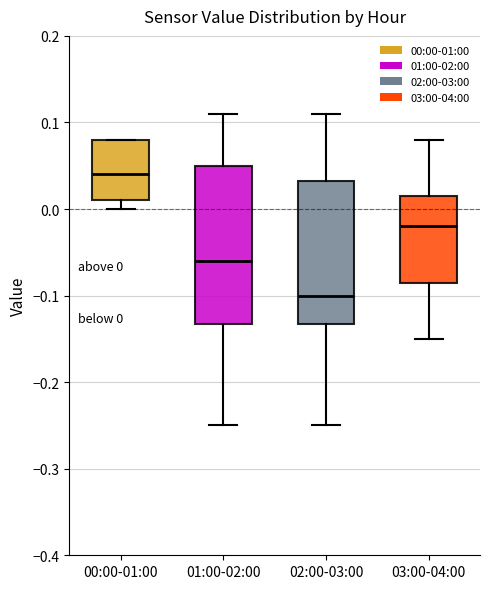

Which box has the highest median line?

00:00-01:00